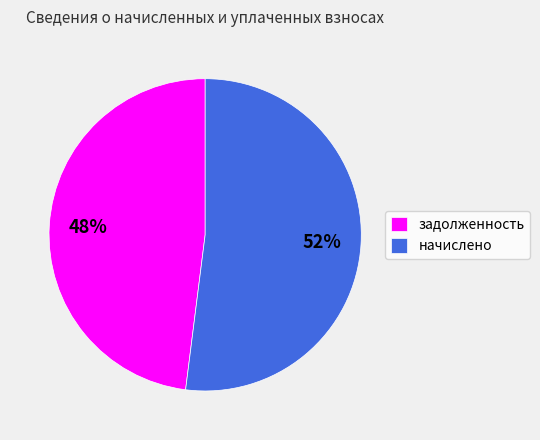

Is the sum of начислено and задолженность greater than half?

Yes